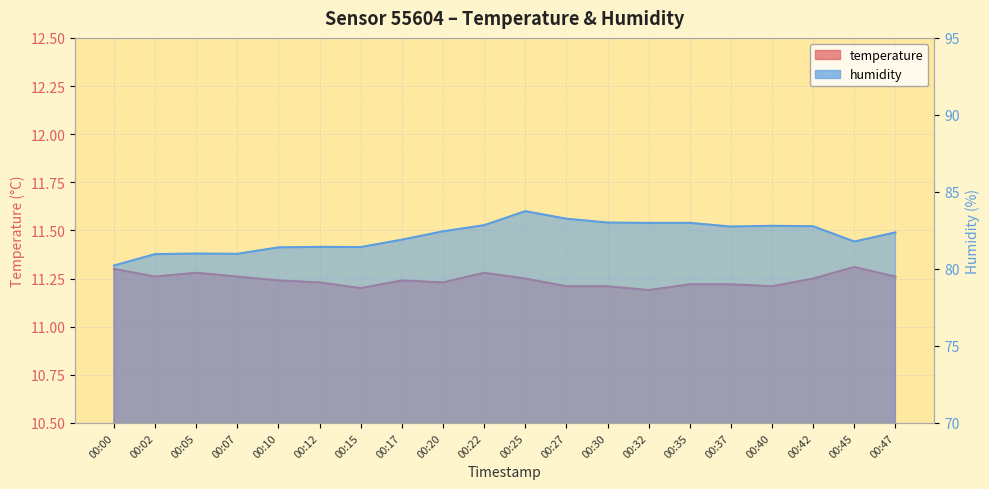

At which label is temperature closest to 11?

00:32